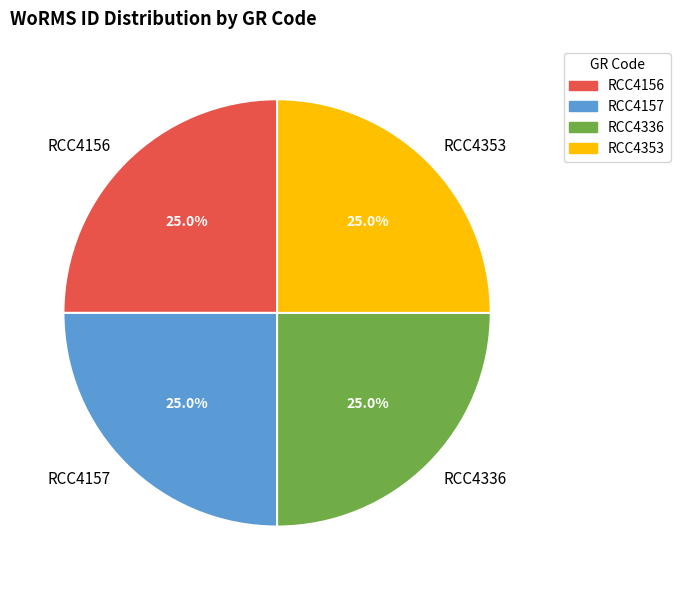

Is there a majority slice in this chart?

No